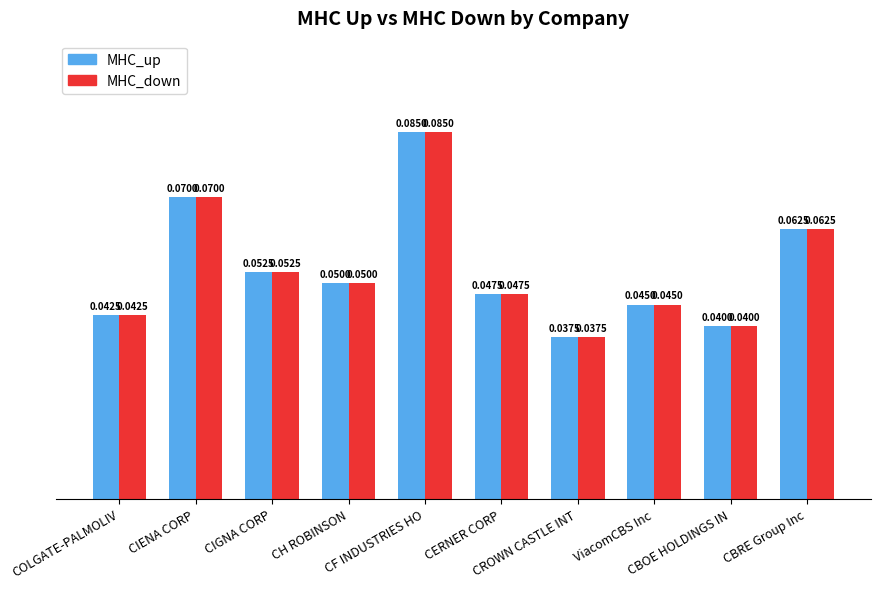

At which category does the chart reach its minimum across all series?

CROWN CASTLE INT